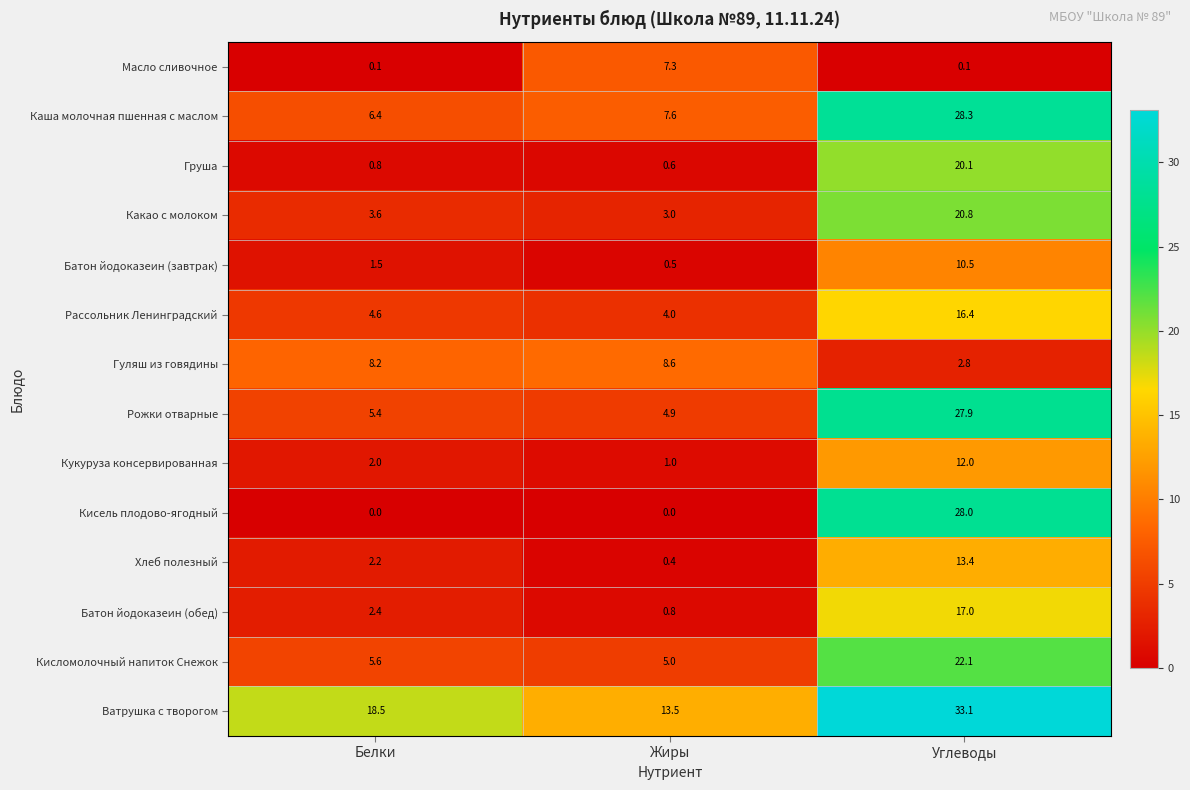

What is the approximate value of Рожки отварные at Жиры?

4.9